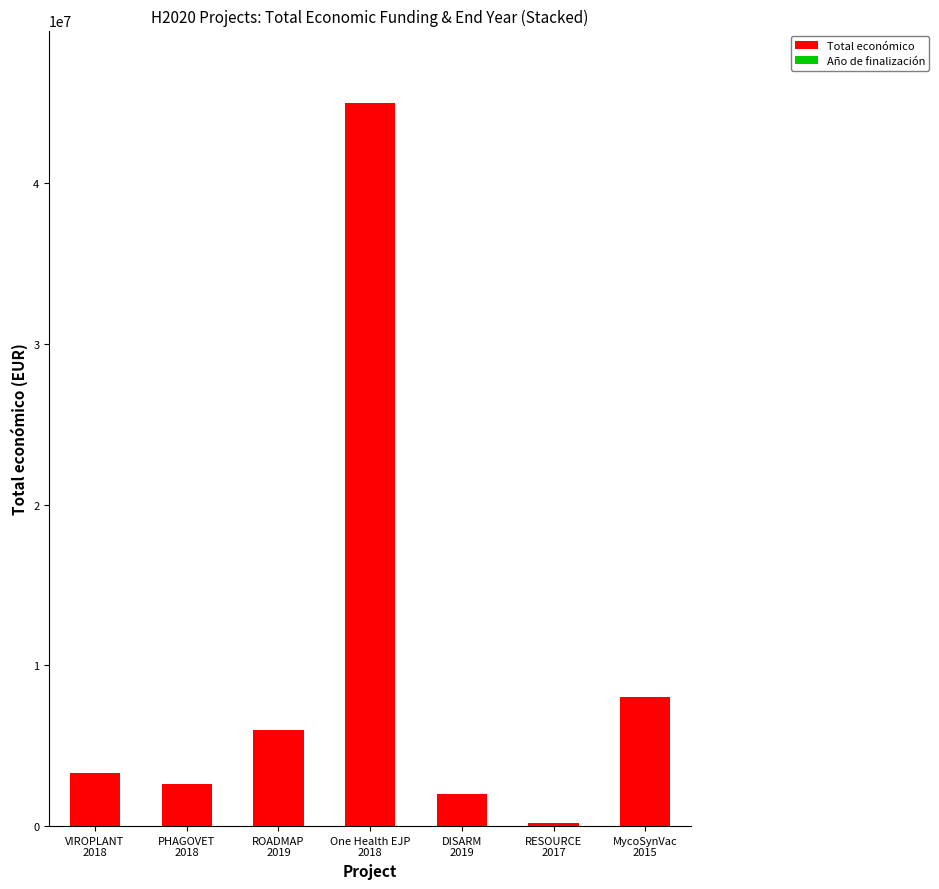

Are the bars grouped side by side (vs. stacked)?

No